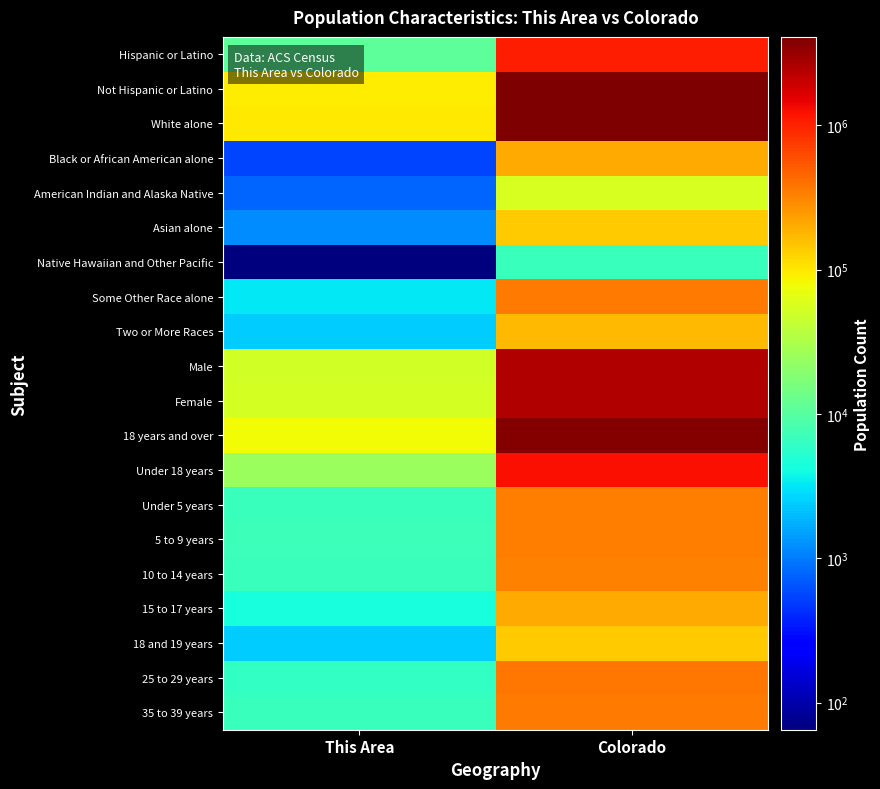

What is the difference between the highest and lowest values at Colorado?

4082579